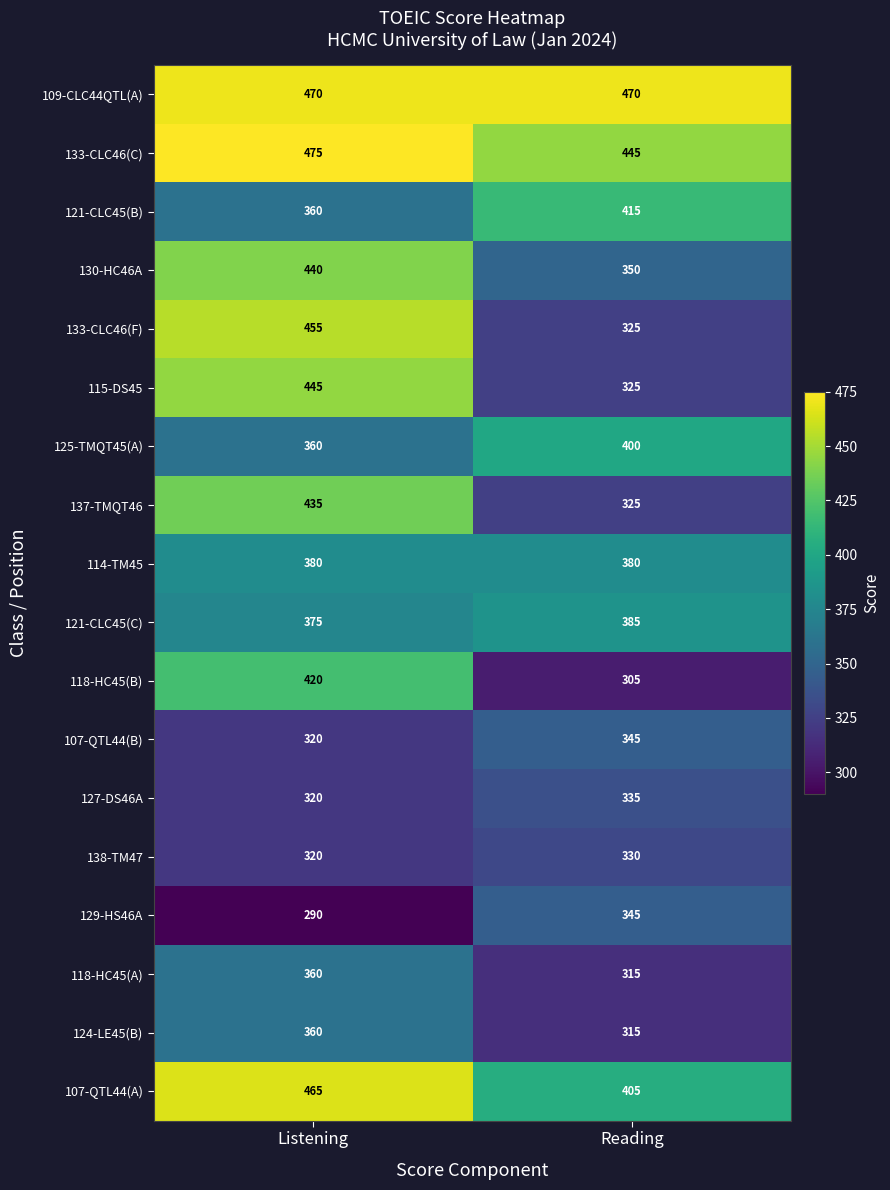

Is the value of 107-QTL44(A) at Reading greater than the value of 125-TMQT45(A) at Reading?

Yes